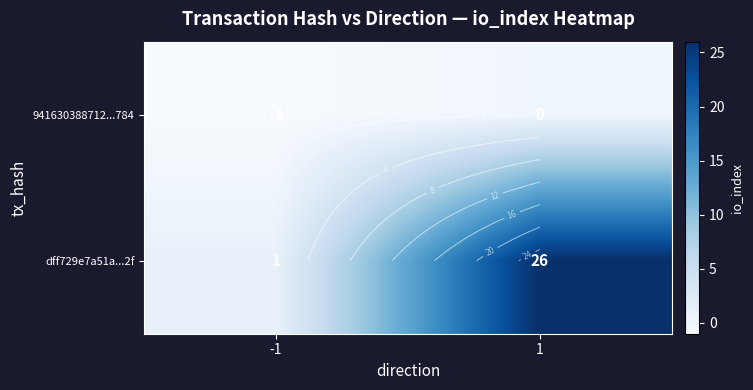

Is it true that 941630388712...784 equals 0 at 1?

False